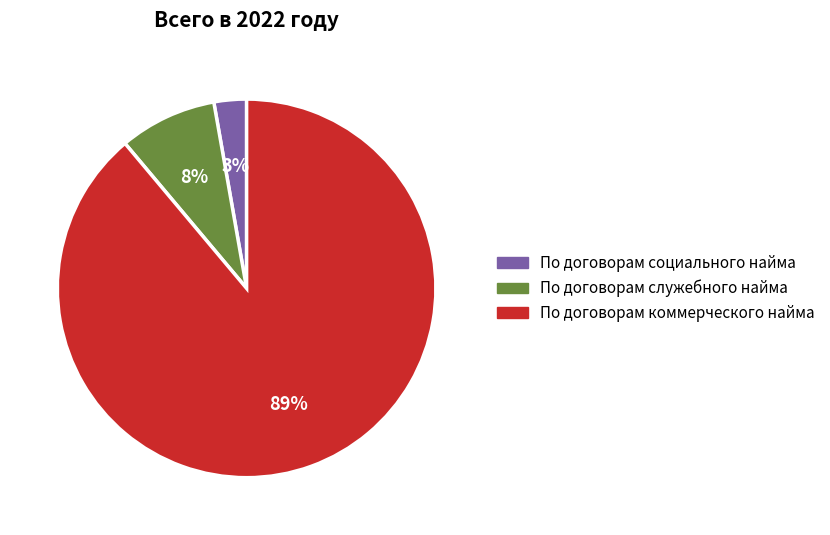

Combined, do По договорам служебного найма and По договорам коммерческого найма account for over 50%?

Yes